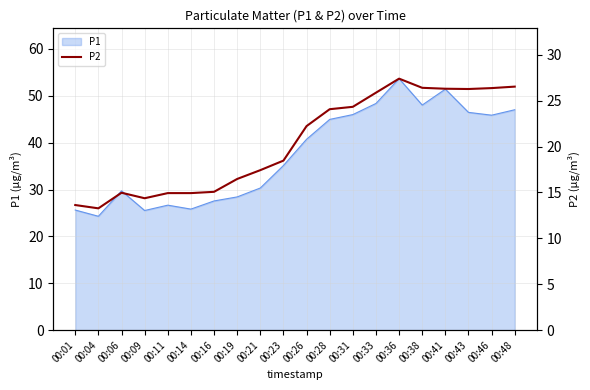

Which category has the highest value in the P1 series?

00:36